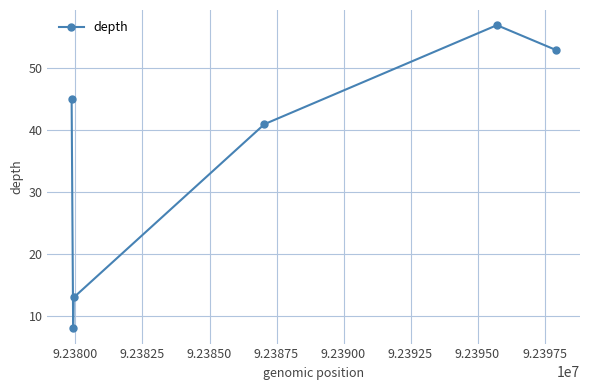

What is the difference between the maximum and minimum values?

49